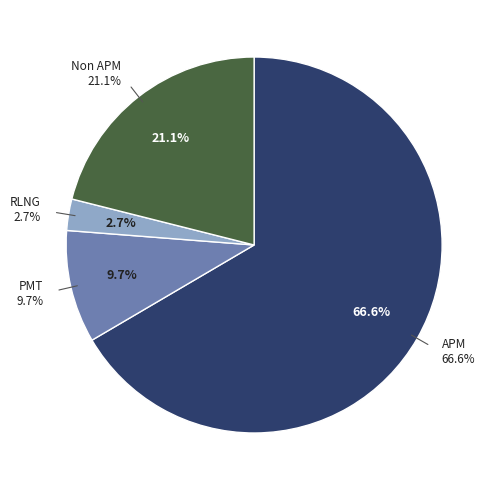

What percentage is the Non APM slice, to the nearest percent?

21%